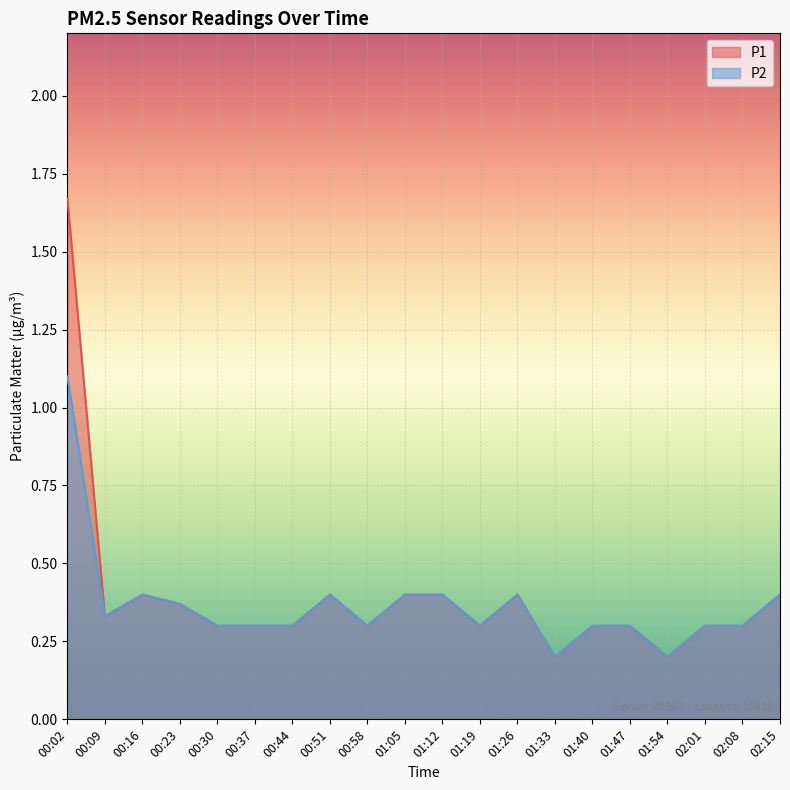

How many P1 values are between 0 and 1?

19